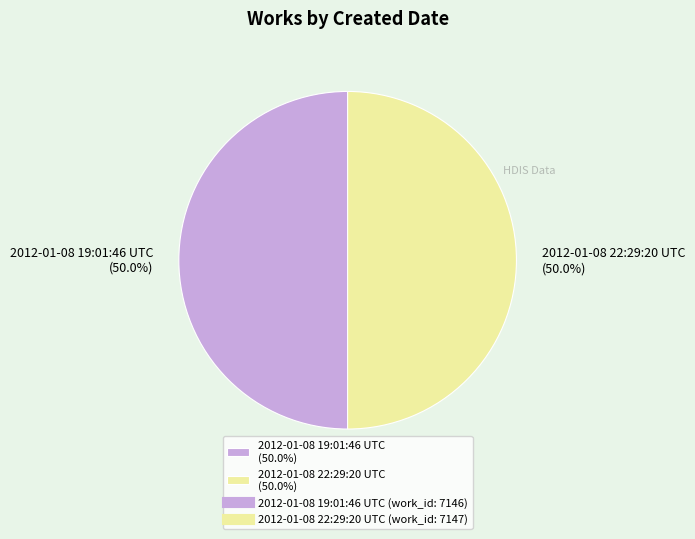

What percentage do 2012-01-08 19:01:46 UTC (50.0%) and 2012-01-08 22:29:20 UTC (50.0%) together represent?

100.0%